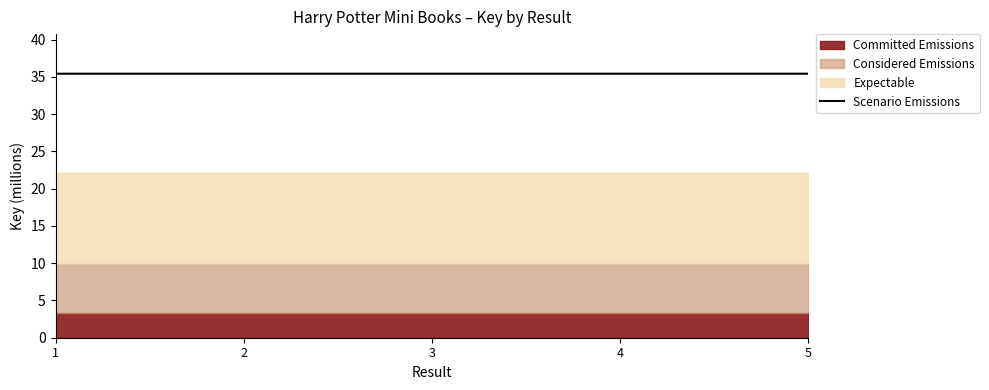

Rank the categories by value from highest to lowest.

1, 5, 4, 2, 3